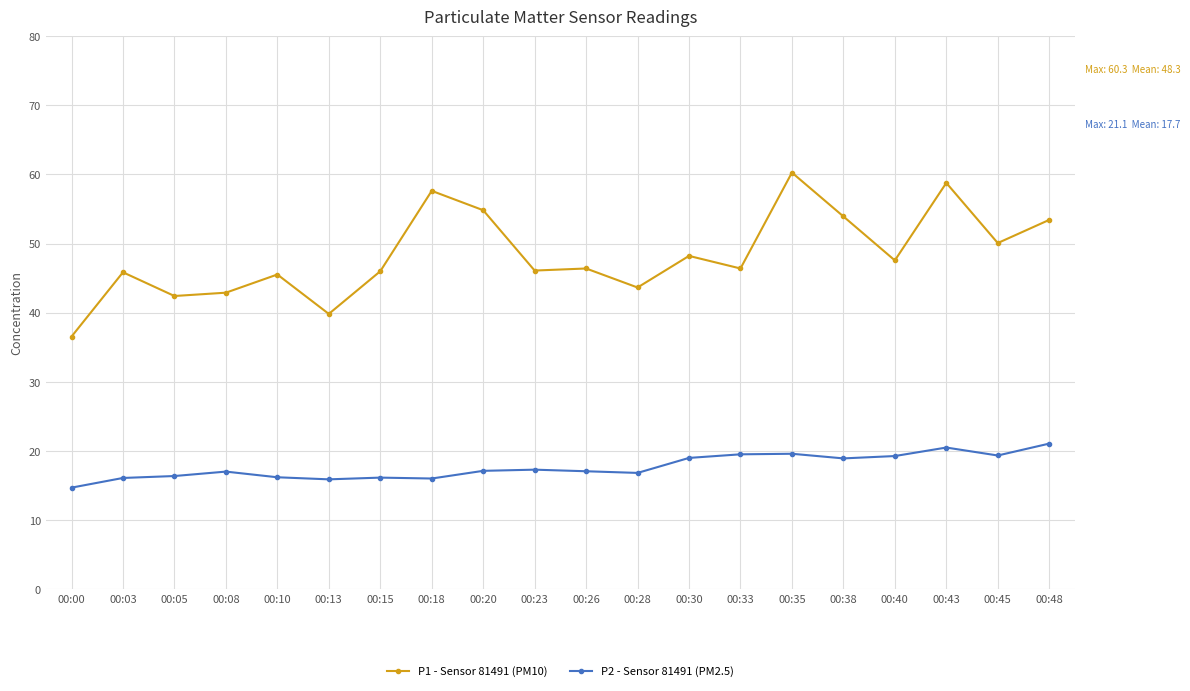

How many data points does each series have?

20